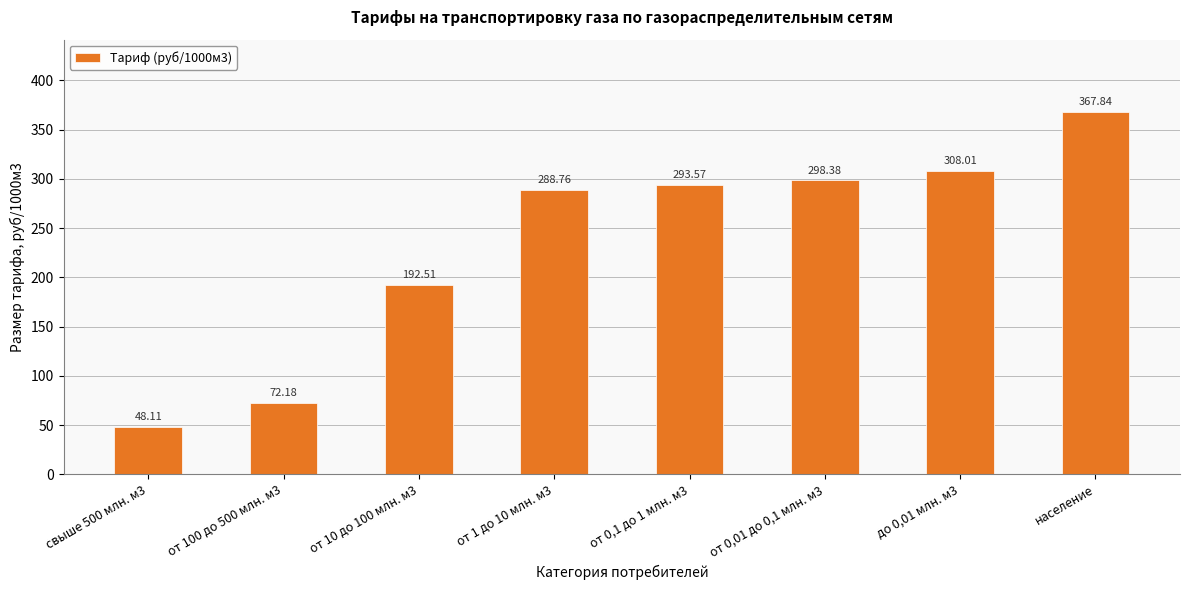

Does the chart contain any negative values?

No